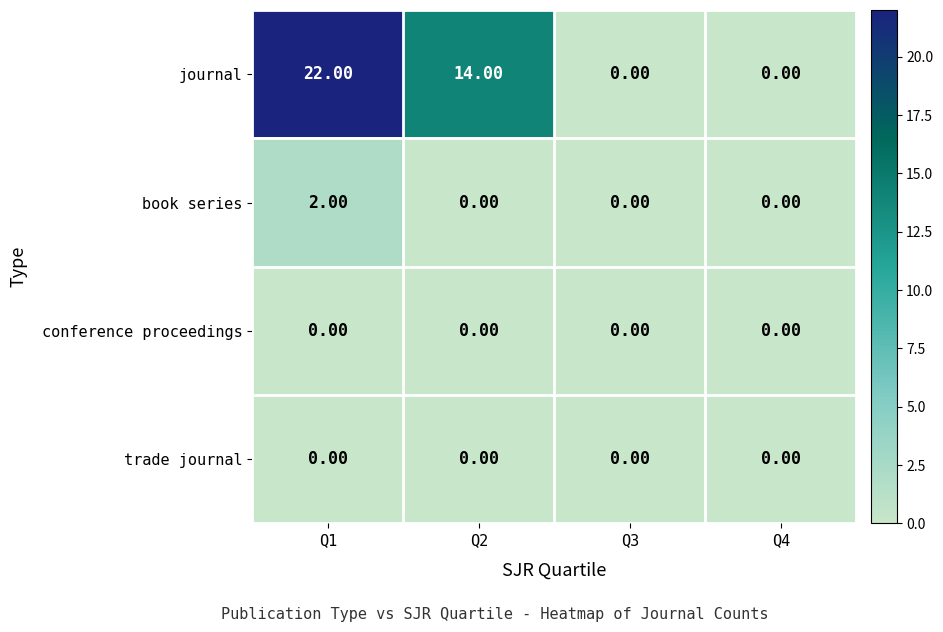

What is the average value of the journal series?

9